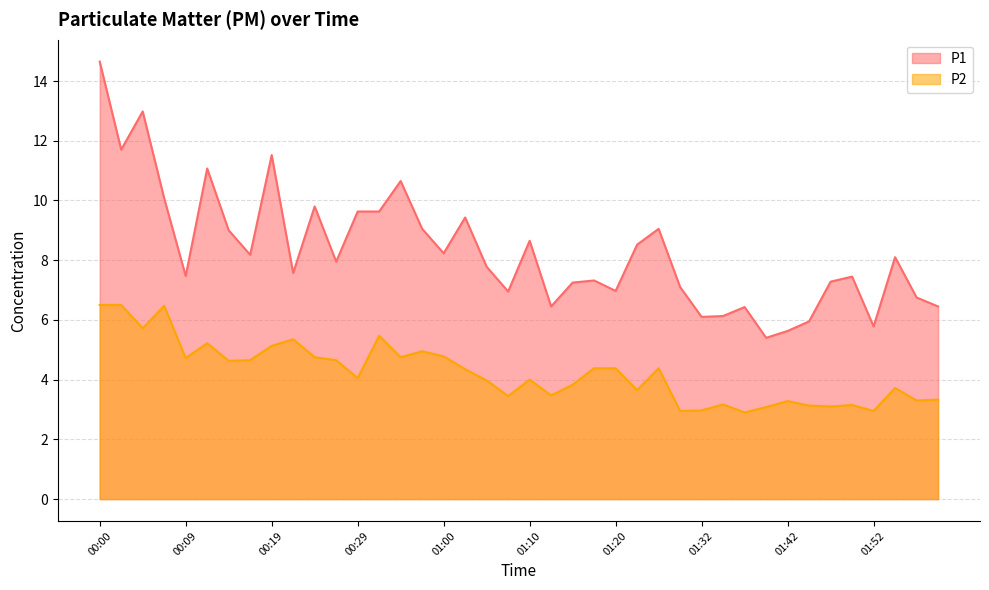

Is it true that P2 equals 5.5 at 00:32?

True